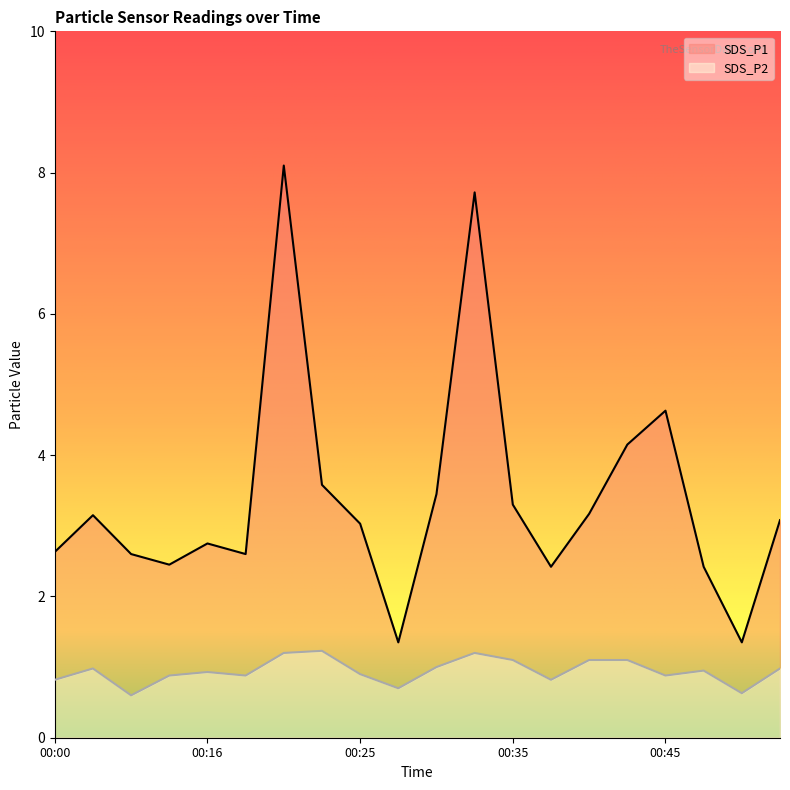

Rank the series at 00:33 from lowest to highest value.

SDS_P2, SDS_P1